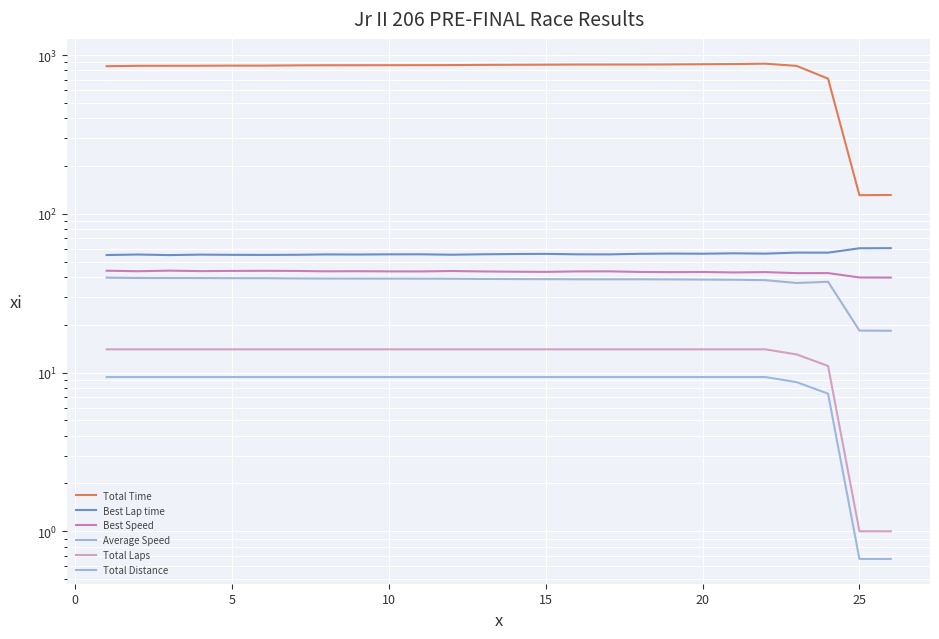

What is the value of the Total Distance point at the 8th from the left?

9.4